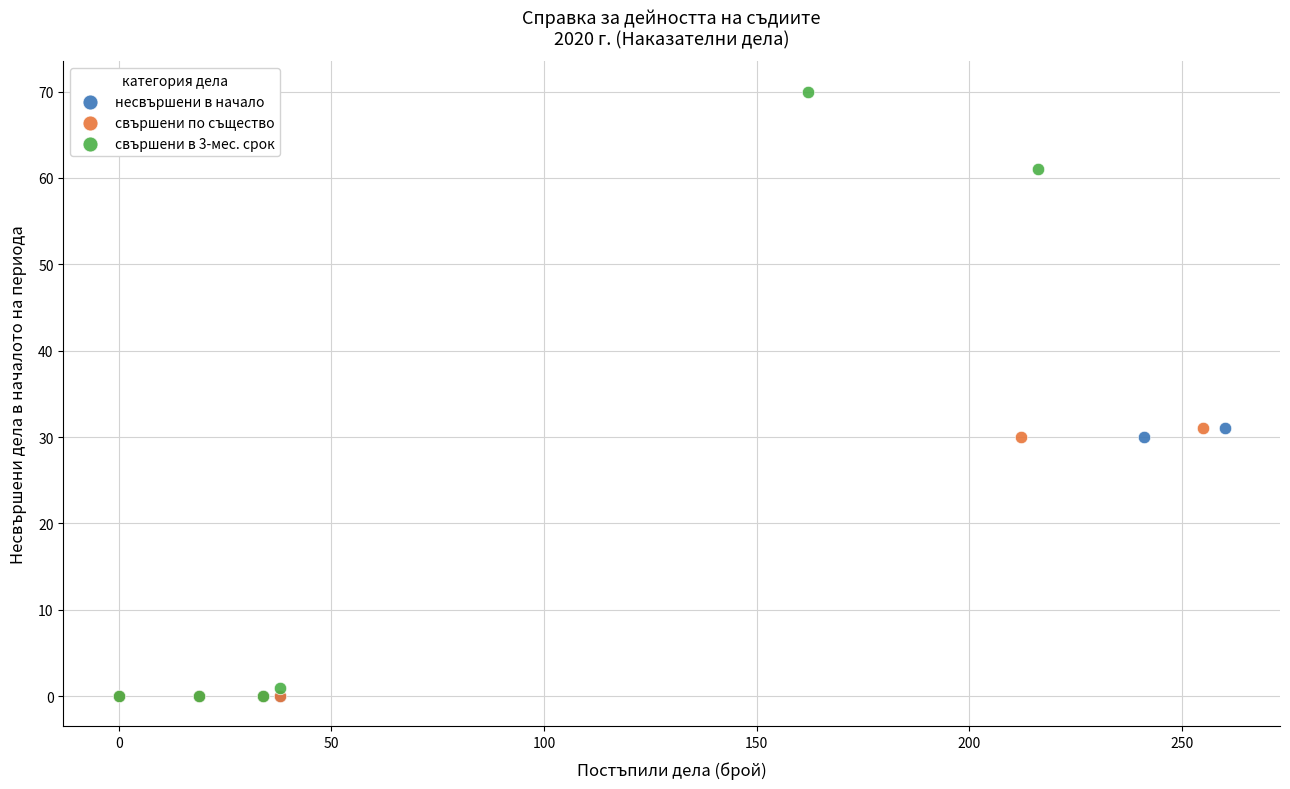

Which series contains the highest Y value?

свършени в 3-мес. срок